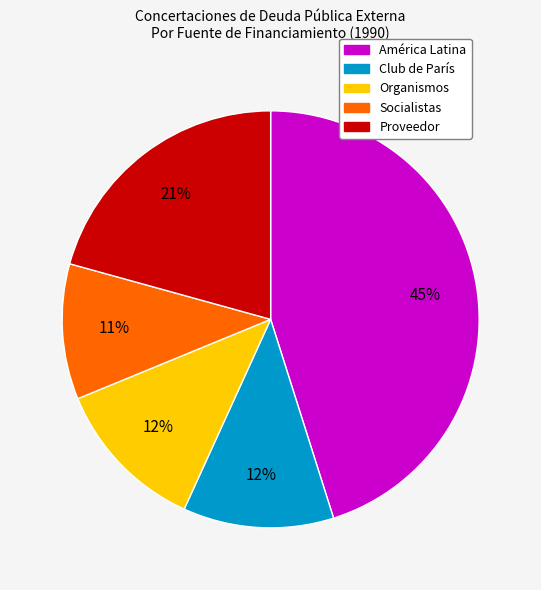

Which slice is the largest?

América Latina